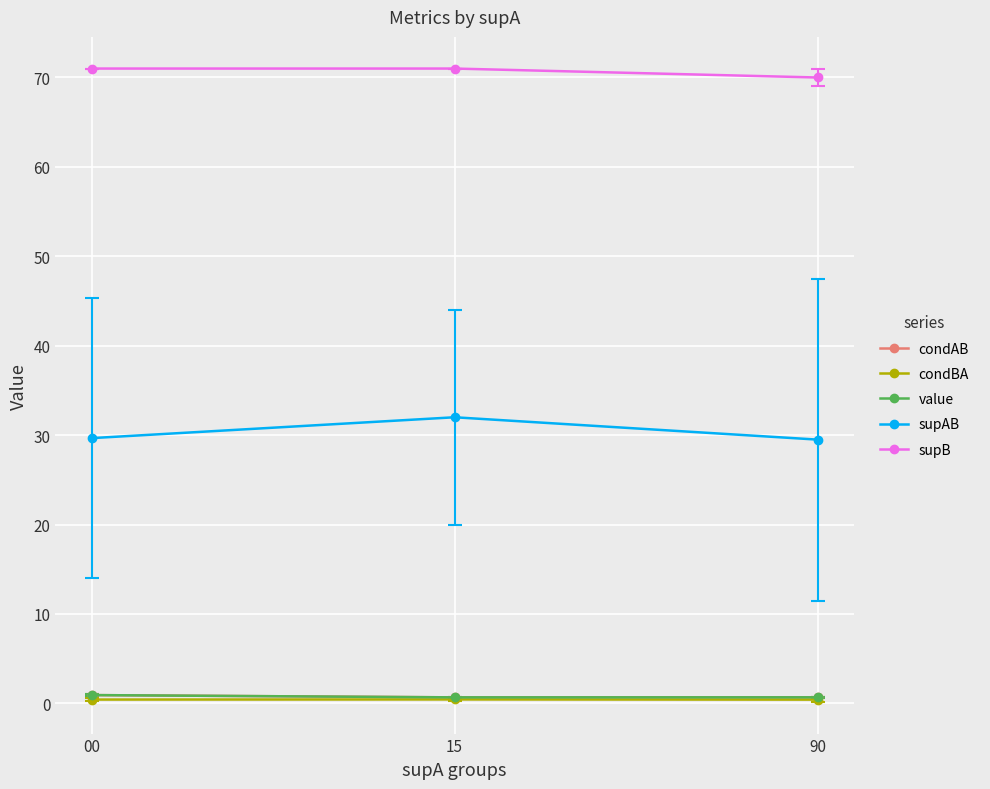

At which category is the sum across all series the highest?

15